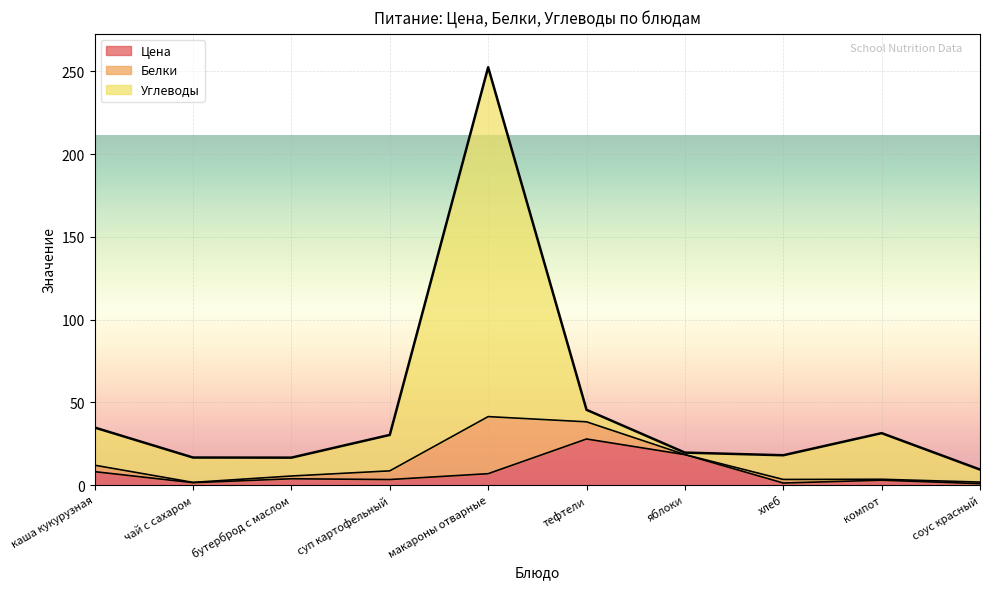

Is it true that Цена equals 42.2 at тефтели?

False